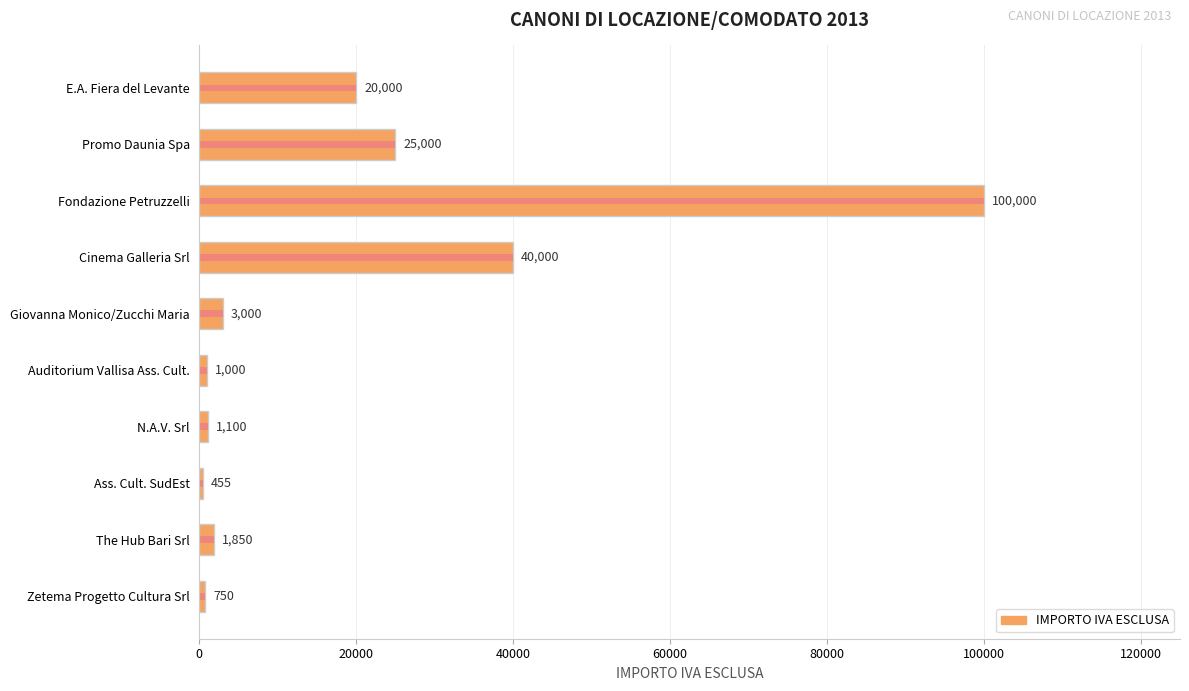

Are the bars grouped side by side (vs. stacked)?

No